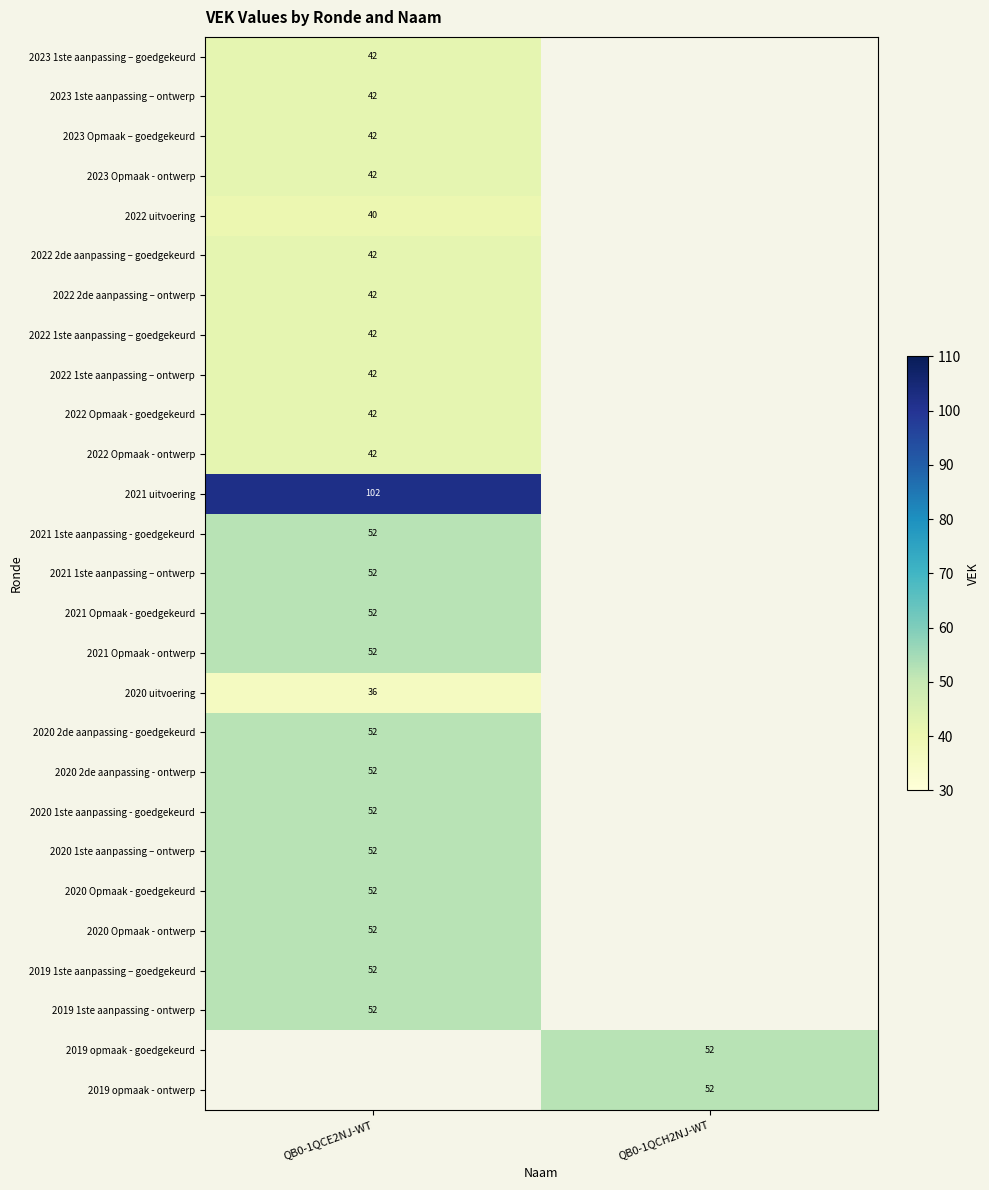

How many distinct data groups are displayed?

27